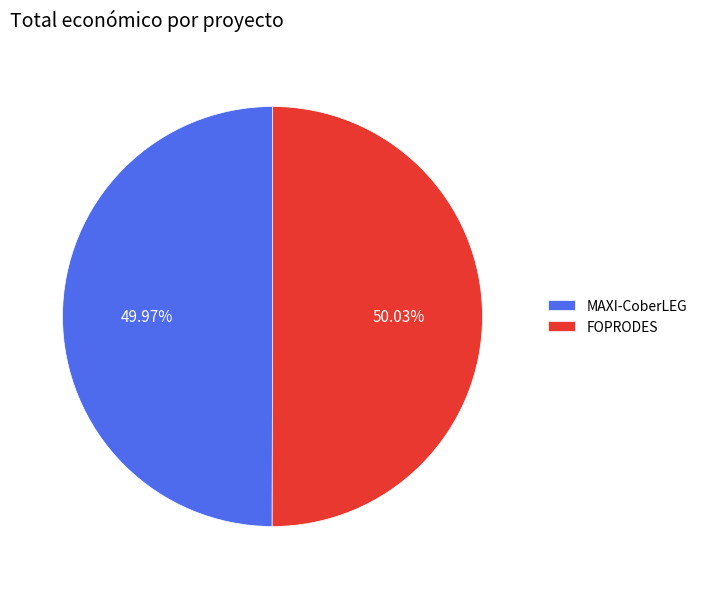

How much of the chart is everything except FOPRODES?

50.0%